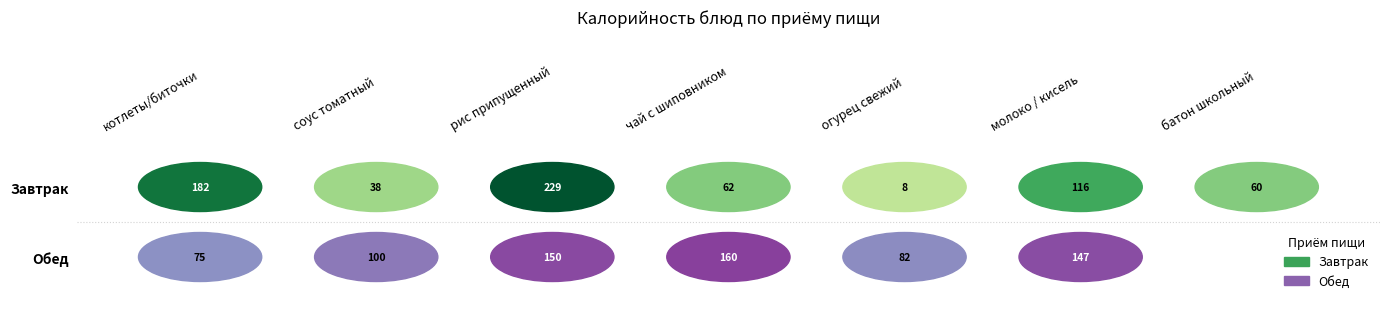

Reading left to right, extract all data points from this chart.

Завтрак: 182.1	38.4	229.1	61.5	8.4	116.4	60.2
Обед: 75.4	100.0	150.2	160.1	81.6	146.7	0.0